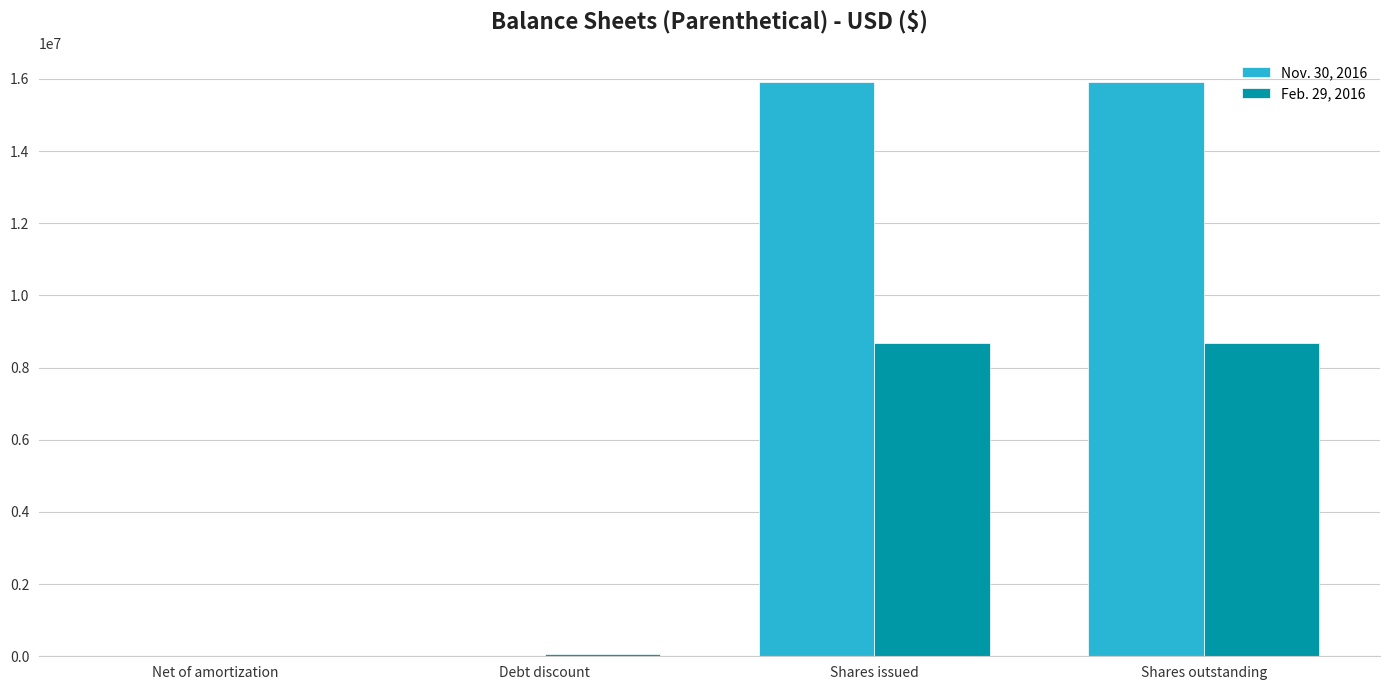

What is the greatest value displayed?

15904757